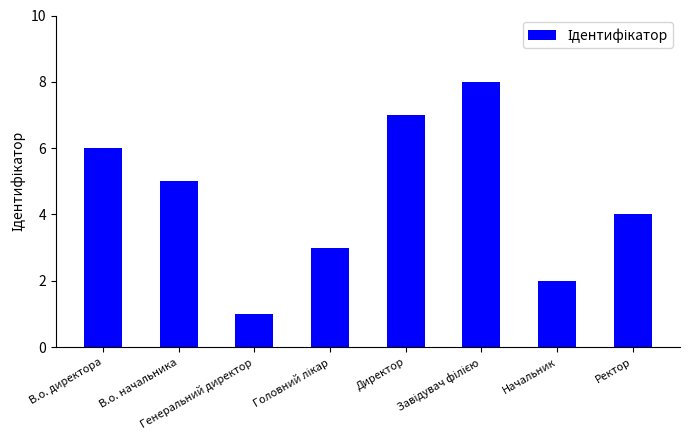

How many values are between 3 and 7?

5